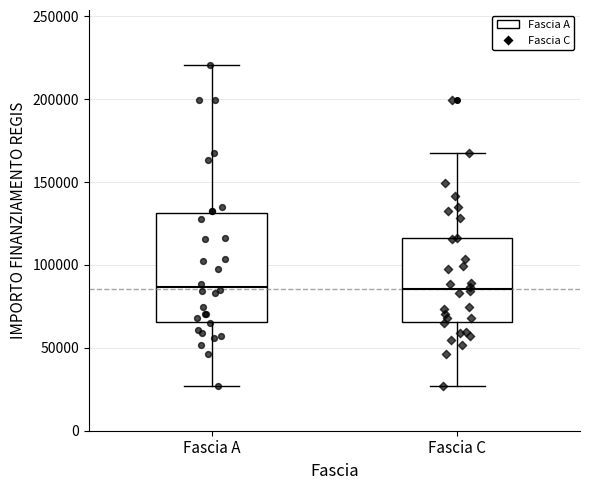

Which box is the tallest, from its lower edge to its upper edge?

Fascia A